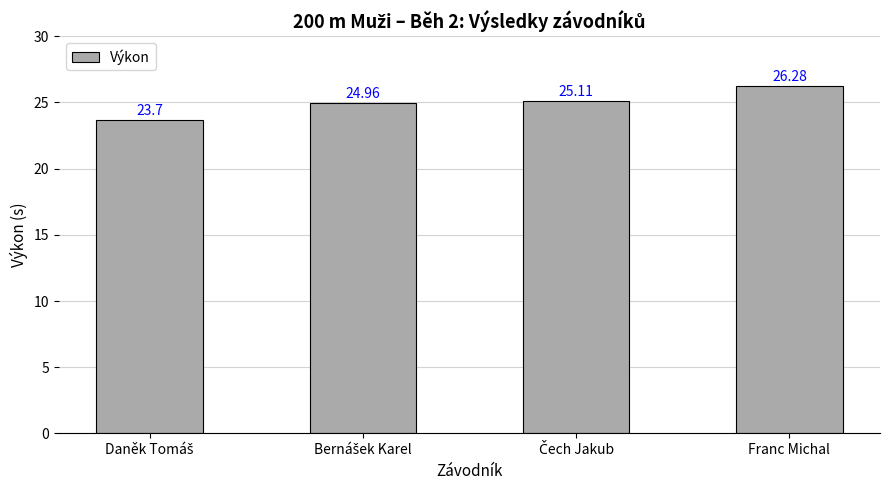

What is the difference between the maximum and second lowest values?

1.3